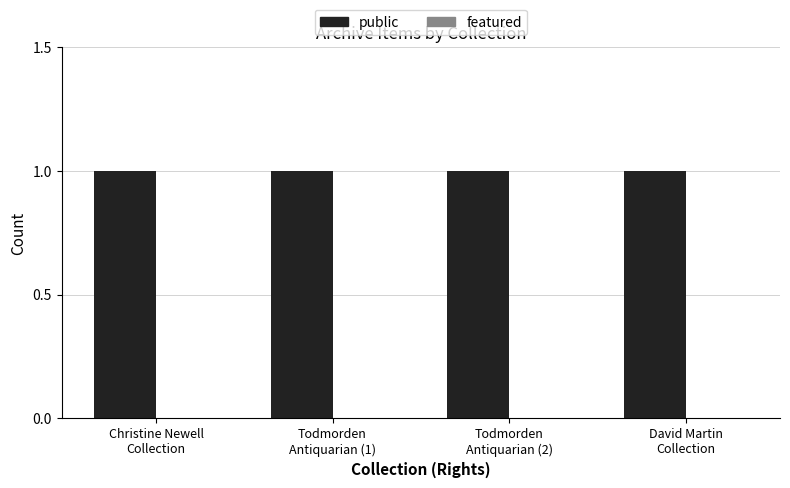

What is the total value across all series at Christine Newell
Collection?

1